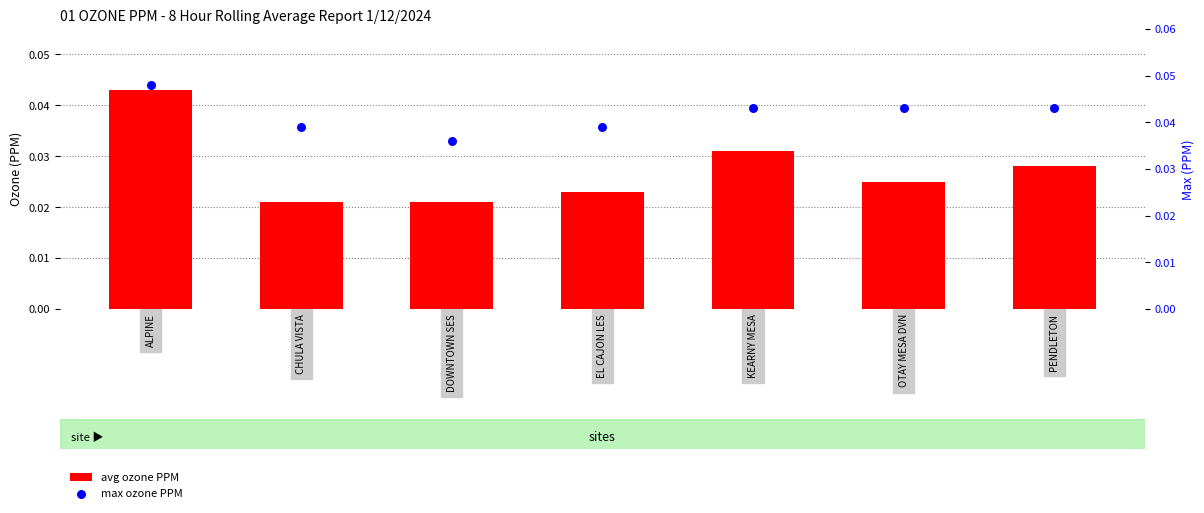

At how many categories does at least one series exceed 0?

7